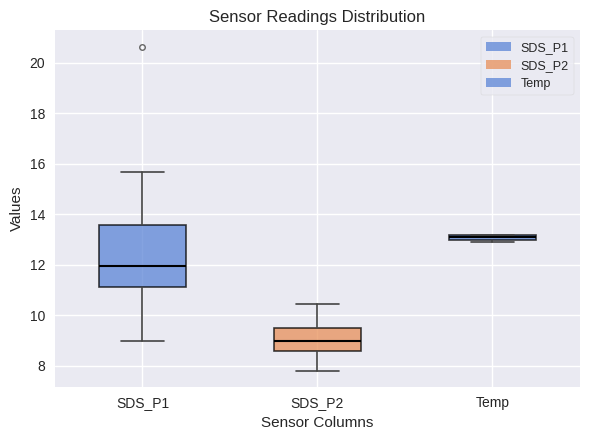

Which box's median line is the lowest?

SDS_P2